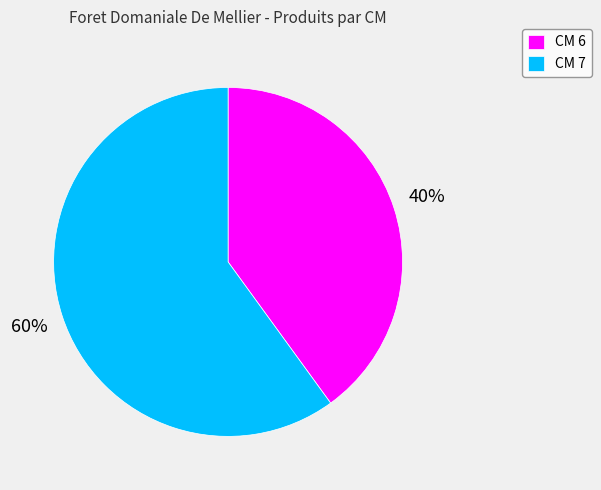

What is the smallest slice in the pie chart?

CM 6